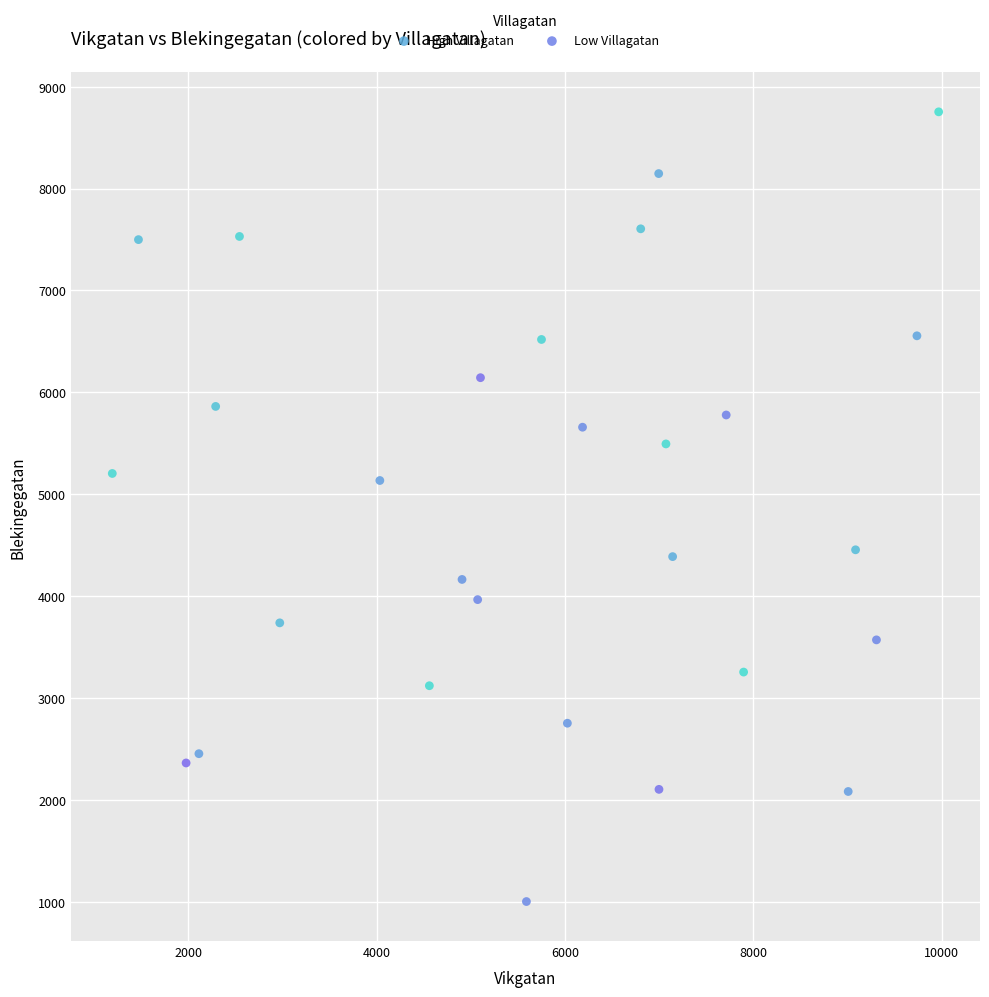

Which series contains the lowest Y value?

Low Villagatan